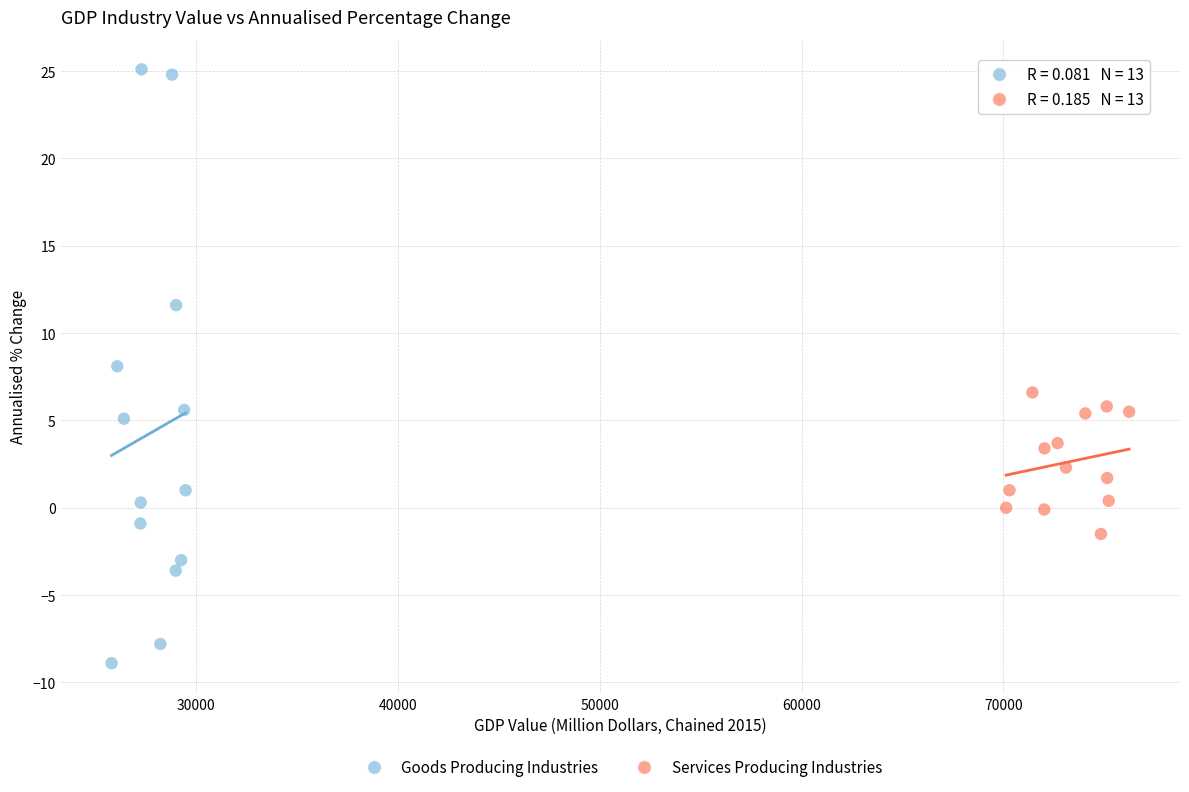

Which series contains the lowest Y value?

Goods Producing Industries